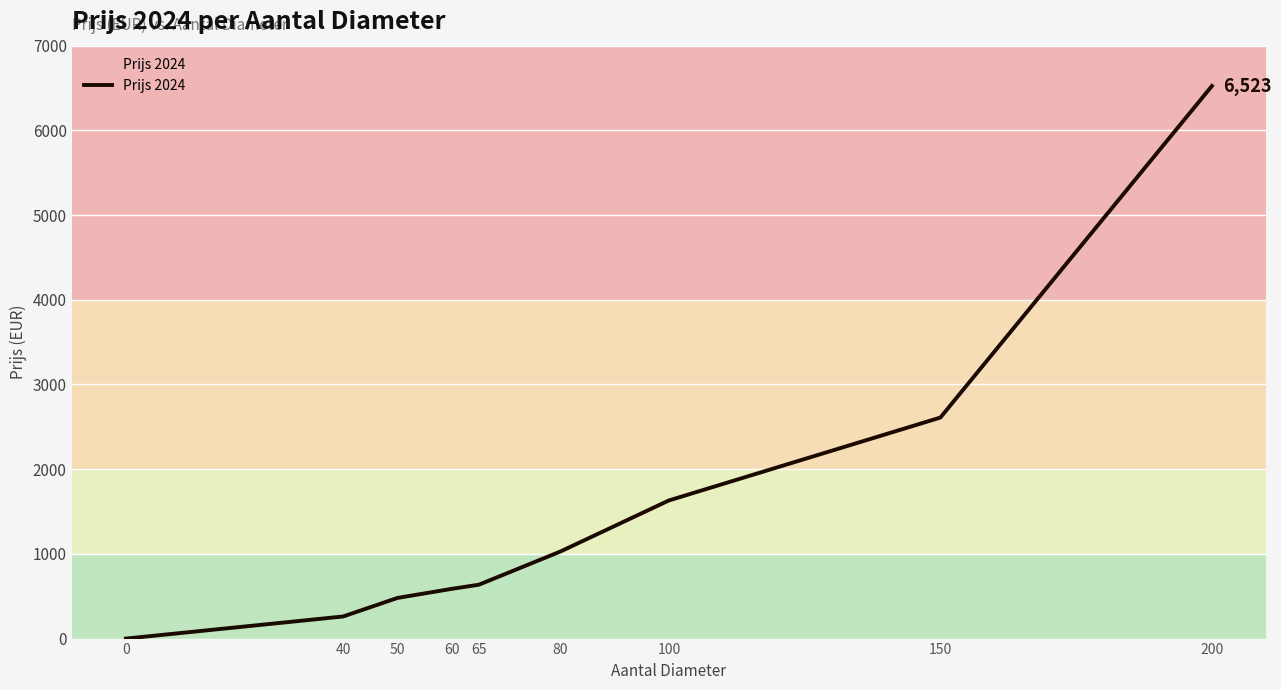

Is it true that the value at 100 is 2623.9?

False